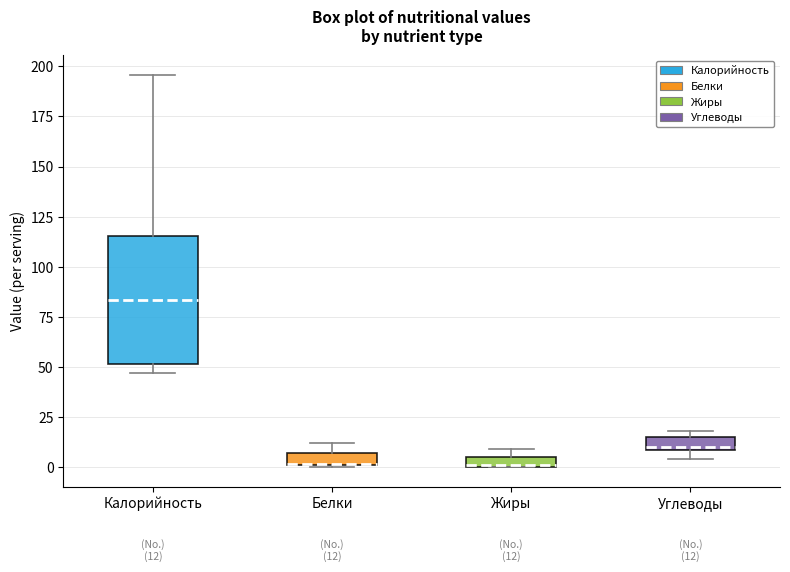

Comparing the boxes themselves (not the whiskers), which one is the tallest?

Калорийность